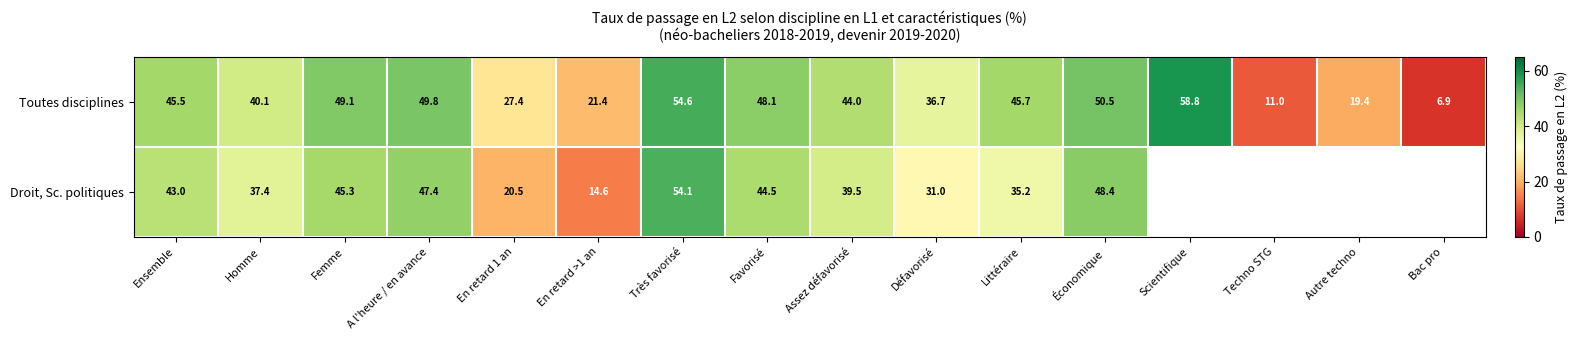

Rank the categories by Toutes disciplines value from highest to lowest.

Scientifique, Très favorisé, Économique, A l'heure / en avance, Femme, Favorisé, Littéraire, Ensemble, Assez défavorisé, Homme, Défavorisé, En retard 1 an, En retard >1 an, Autre techno, Techno STG, Bac pro